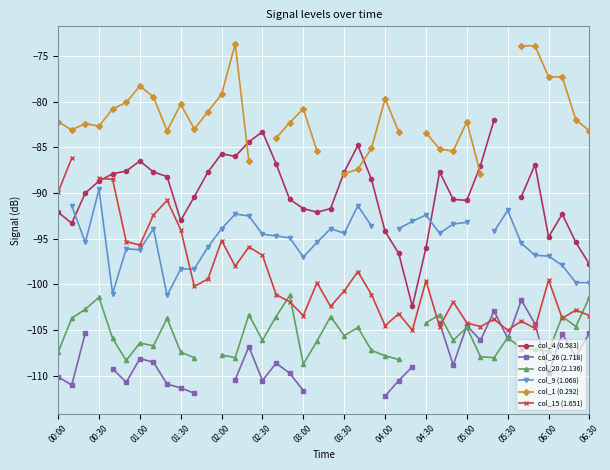

Is the value of col_15 (1.651) at 37 greater than the value of col_20 (2.136) at 03:00?

Yes